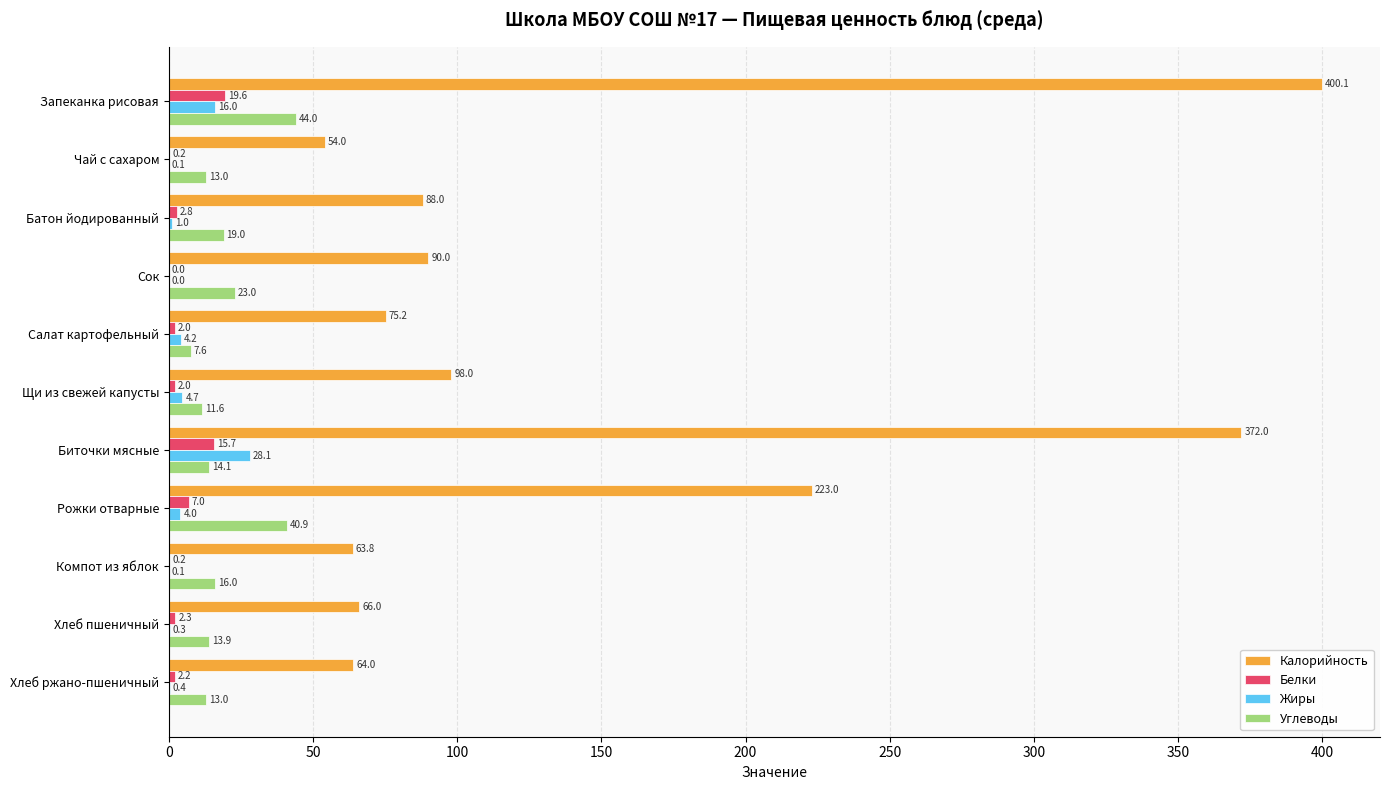

What are all the series names shown in the legend?

Калорийность, Белки, Жиры, Углеводы